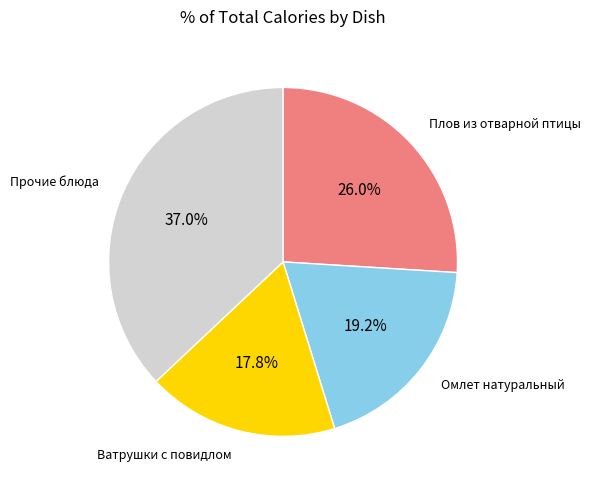

Is there a majority slice in this chart?

No